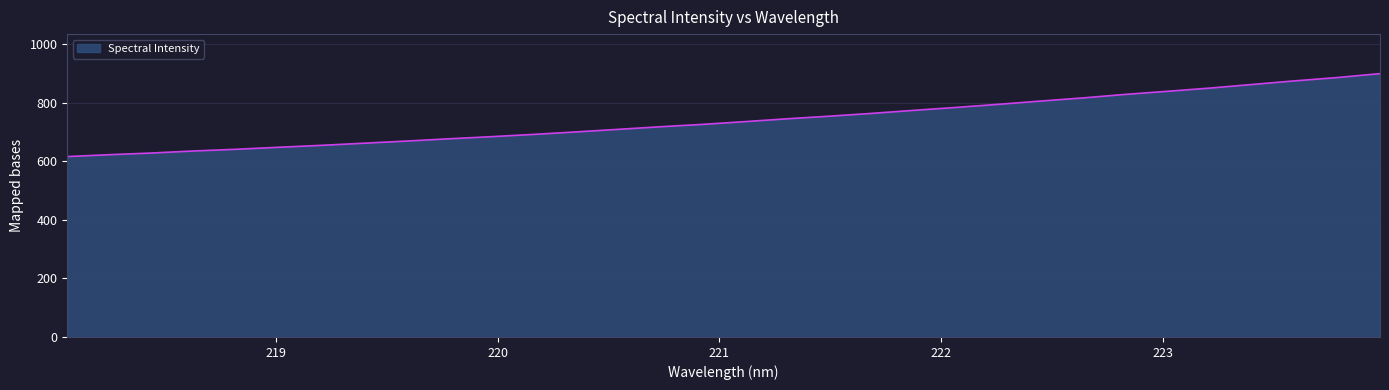

What is the greatest value displayed?

899.6